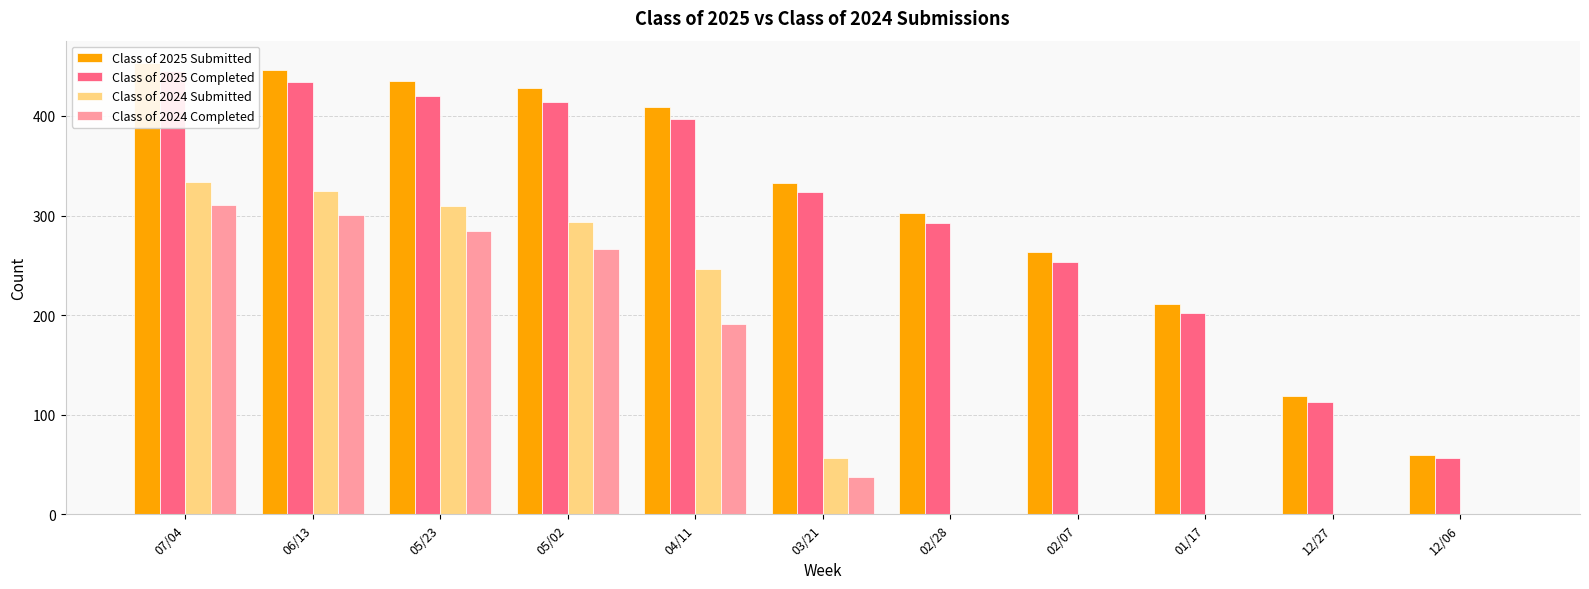

Reading left to right, list all the values displayed in this chart.

Class of 2025 Submitted: 453	446	435	428	409	333	303	263	211	119	60
Class of 2025 Completed: 445	434	420	414	397	324	293	253	202	113	57
Class of 2024 Submitted: 334	325	310	294	246	57	0	0	0	0	0
Class of 2024 Completed: 311	301	285	266	191	37	0	0	0	0	0